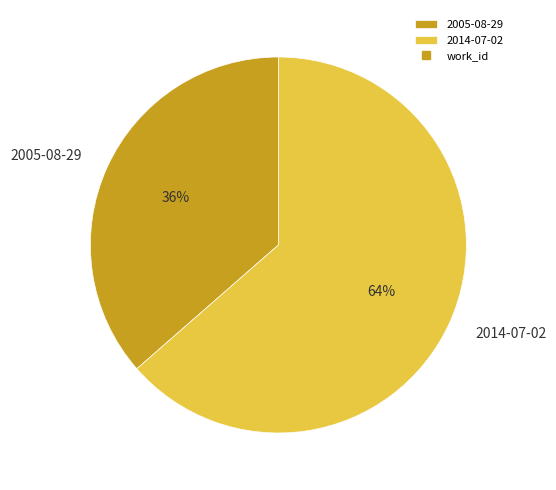

Which slice is the smallest?

2005-08-29